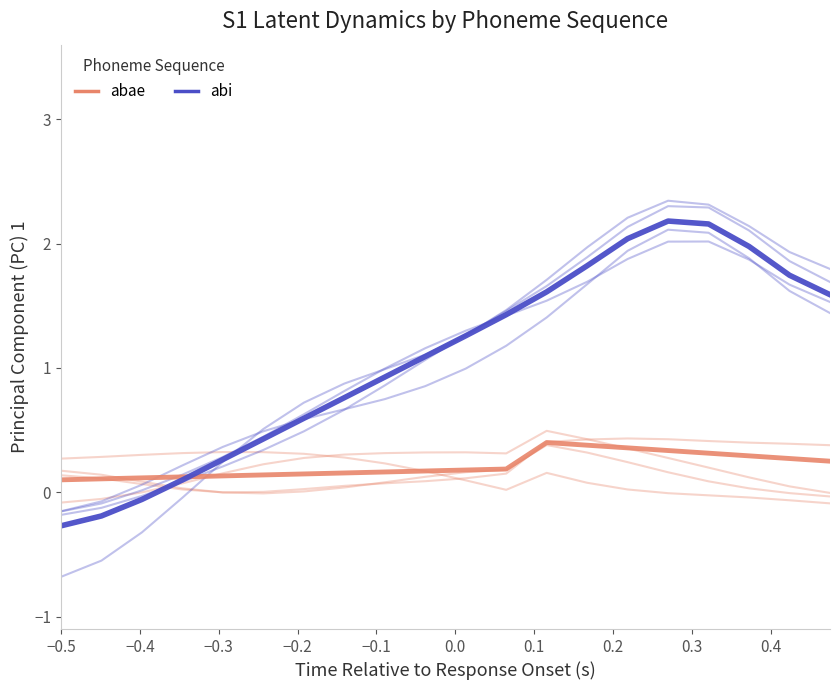

The abi mean series shows 0.1 at −0.1. True or false?

False